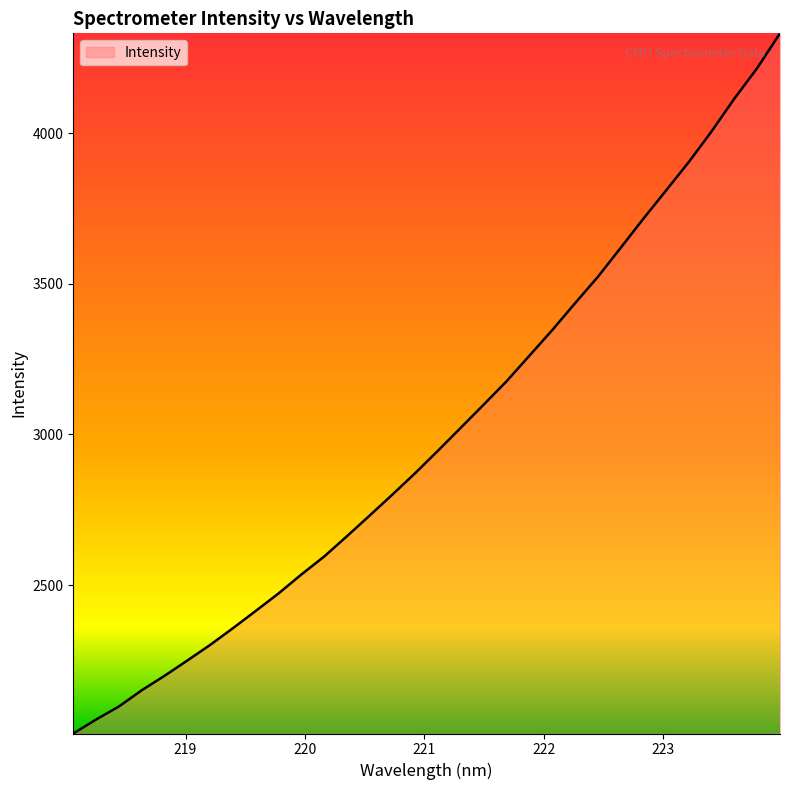

What is the minimum value shown in the chart?

2007.4